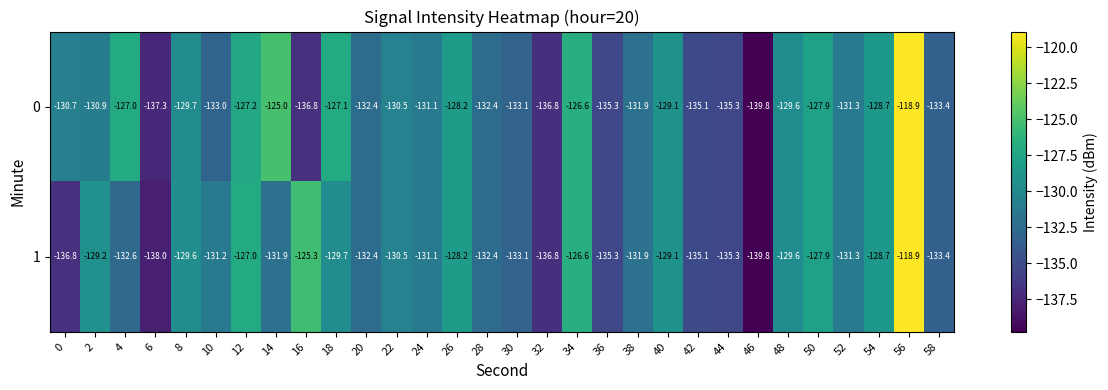

Which series has the largest total across all categories?

0